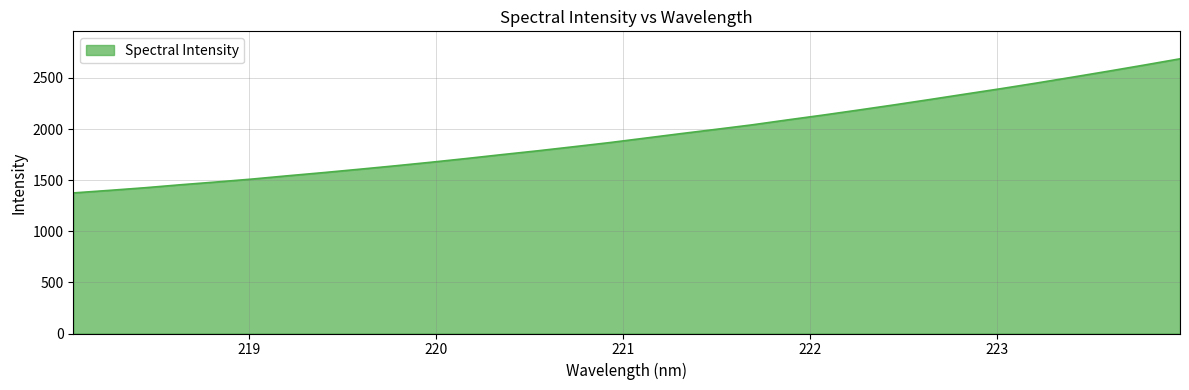

What is the maximum value shown in the chart?

2687.7